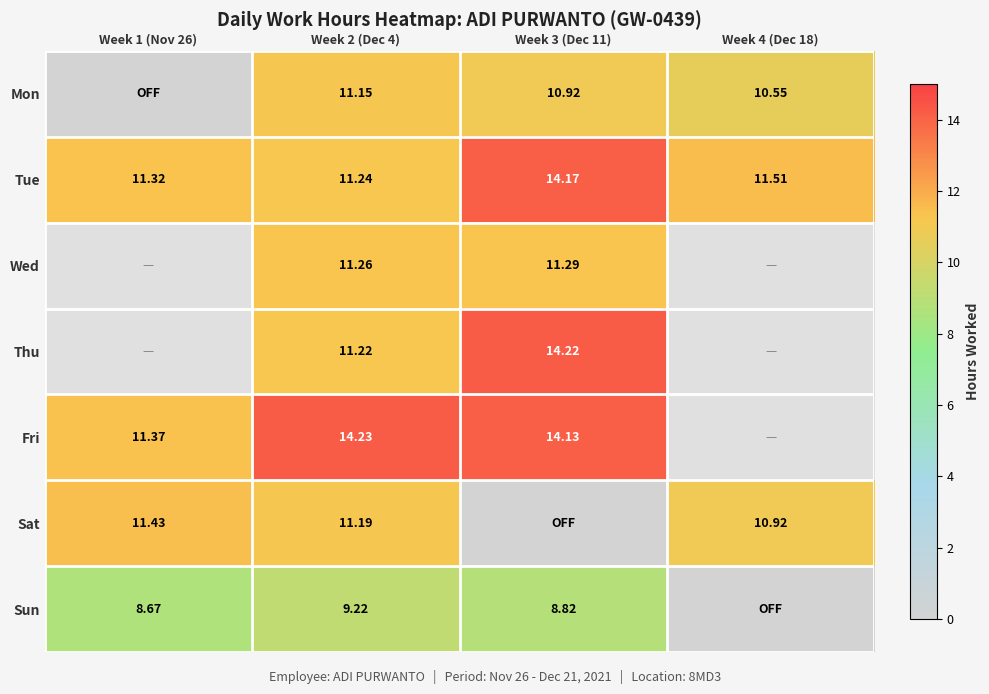

At Week 2 (Dec 4), list the series in order from smallest to largest.

Sun, Mon, Sat, Thu, Tue, Wed, Fri